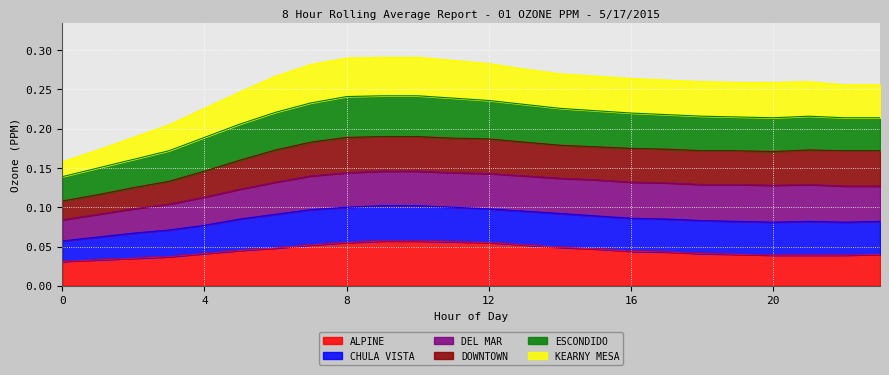

List the labels in order of CHULA VISTA value, largest first.

9, 10, 8, 11, 12, 7, 13, 14, 6, 15, 16, 17, 18, 21, 19, 20, 22, 23, 5, 4, 3, 2, 1, 0